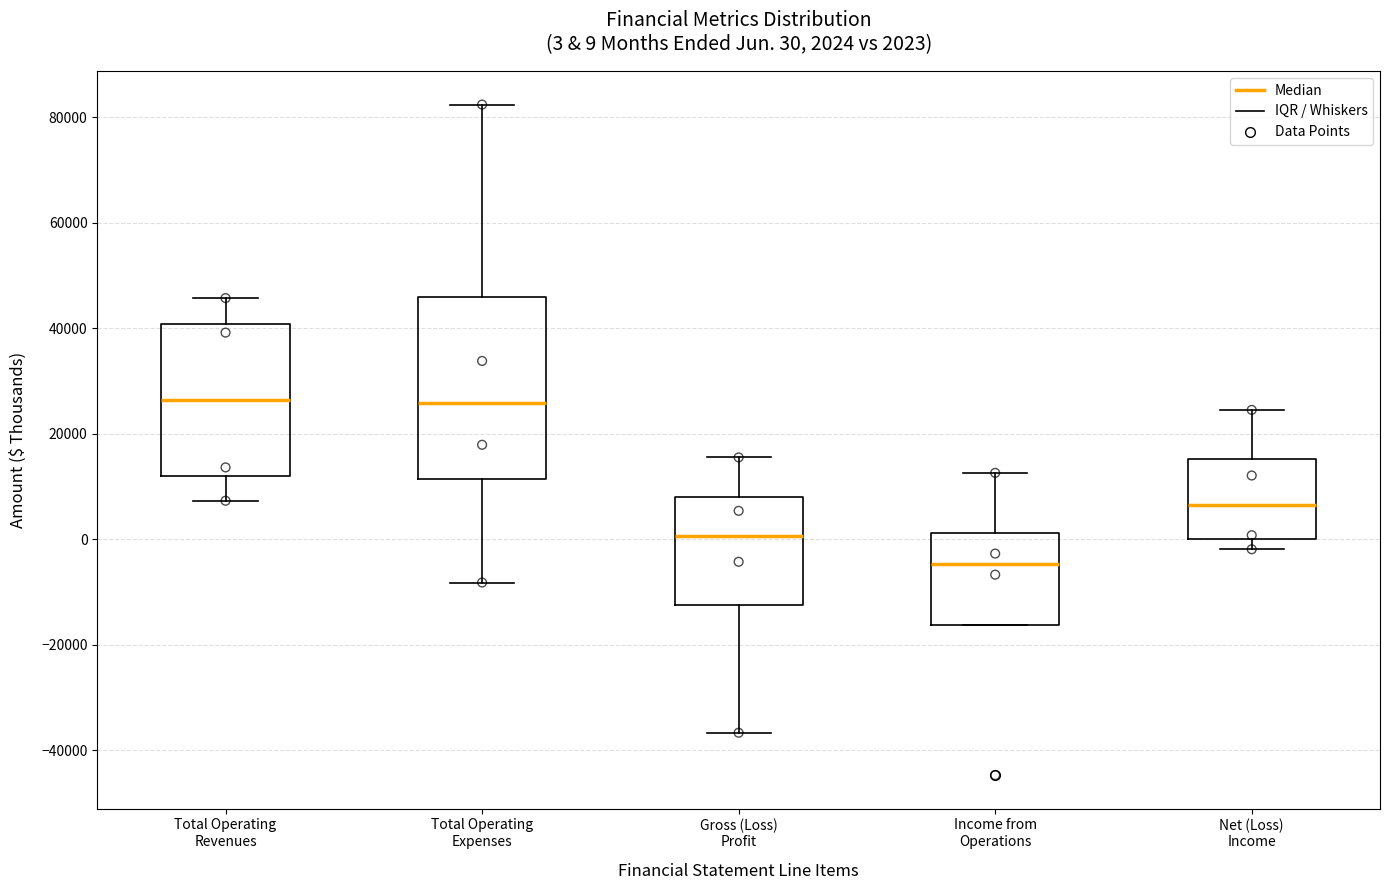

Which box's median line is the lowest?

Income from Operations